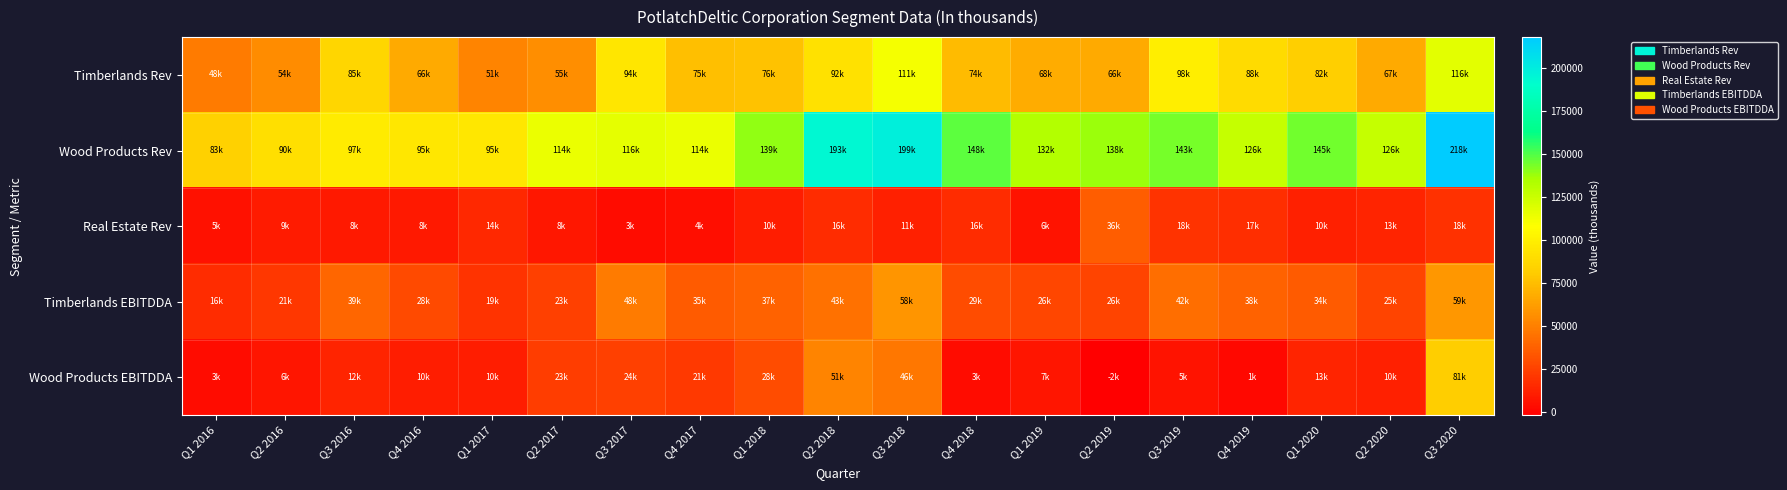

Rank the series at Q2 2019 from highest to lowest value.

Wood Products Rev, Timberlands Rev, Real Estate Rev, Timberlands EBITDDA, Wood Products EBITDDA